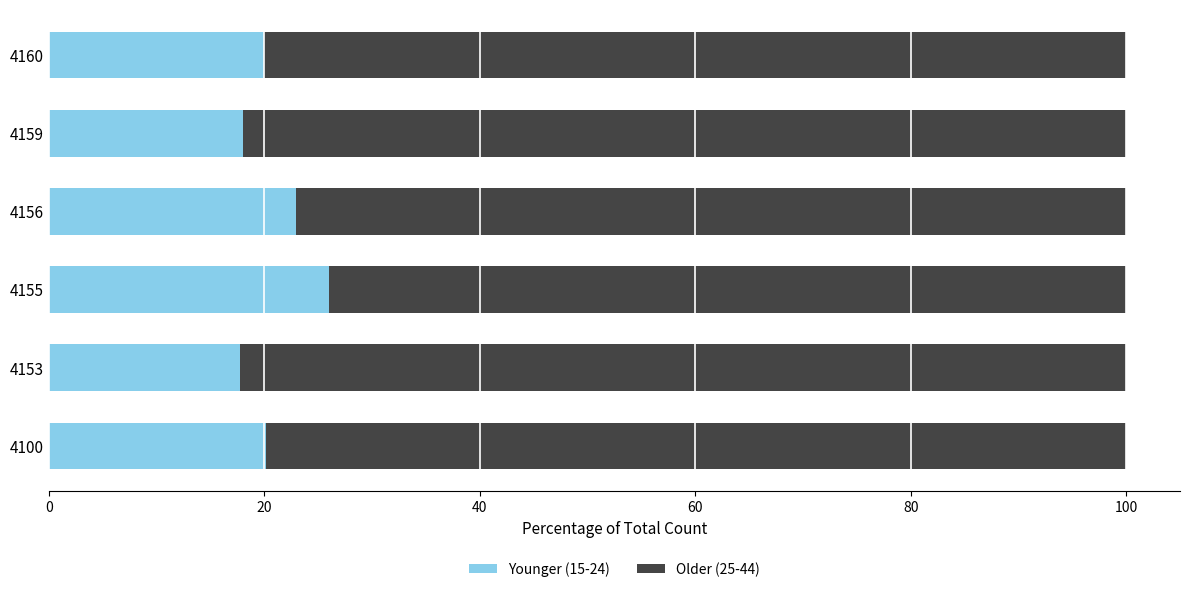

What is the sum of the Younger (15-24) values at 4155 and 4159?

44.1